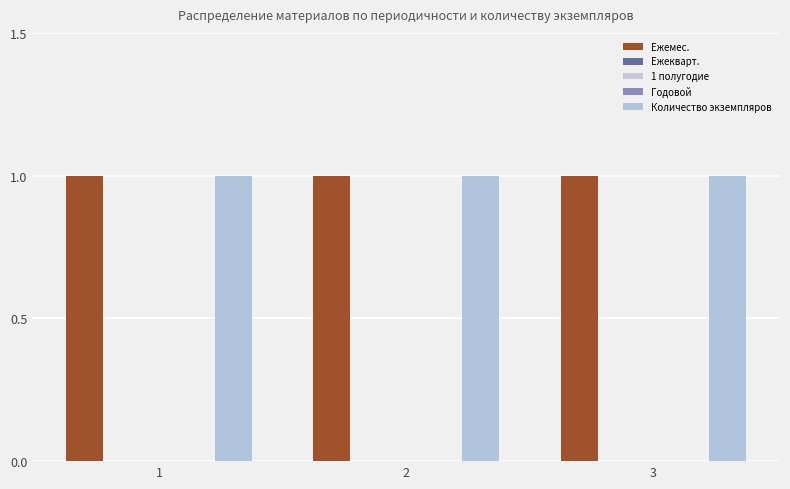

Reading left to right, transcribe all the data shown in this chart.

Ежемес.: 1=1	2=1	3=1
Ежекварт.: 1=0	2=0	3=0
1 полугодие: 1=0	2=0	3=0
Годовой: 1=0	2=0	3=0
Количество экземпляров: 1=1	2=1	3=1